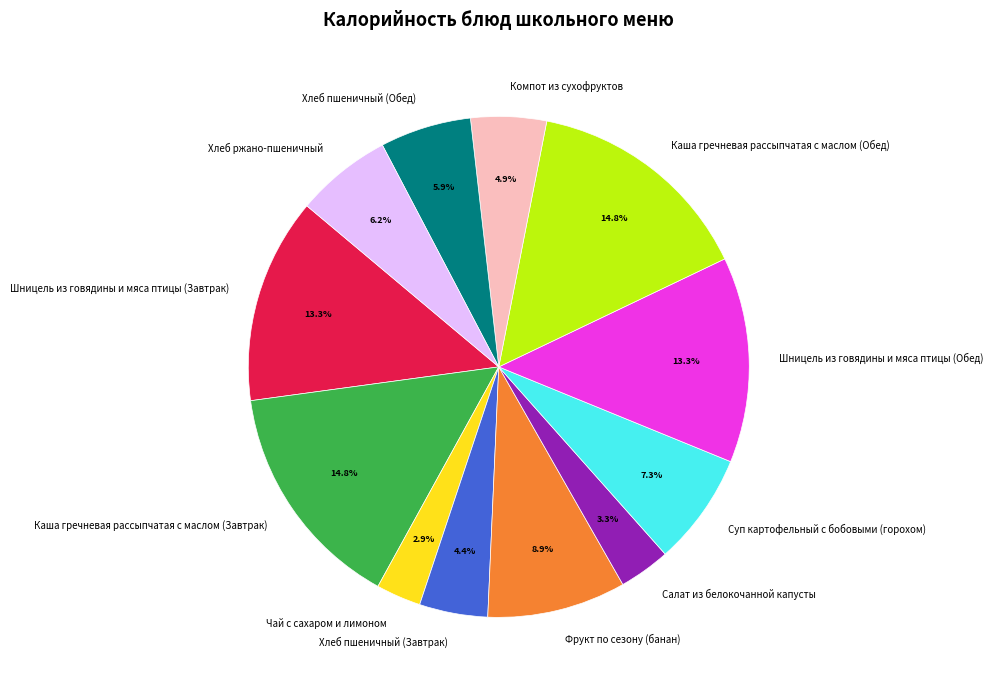

True or false: Фрукт по сезону (банан) accounts for 3% of the total.

False